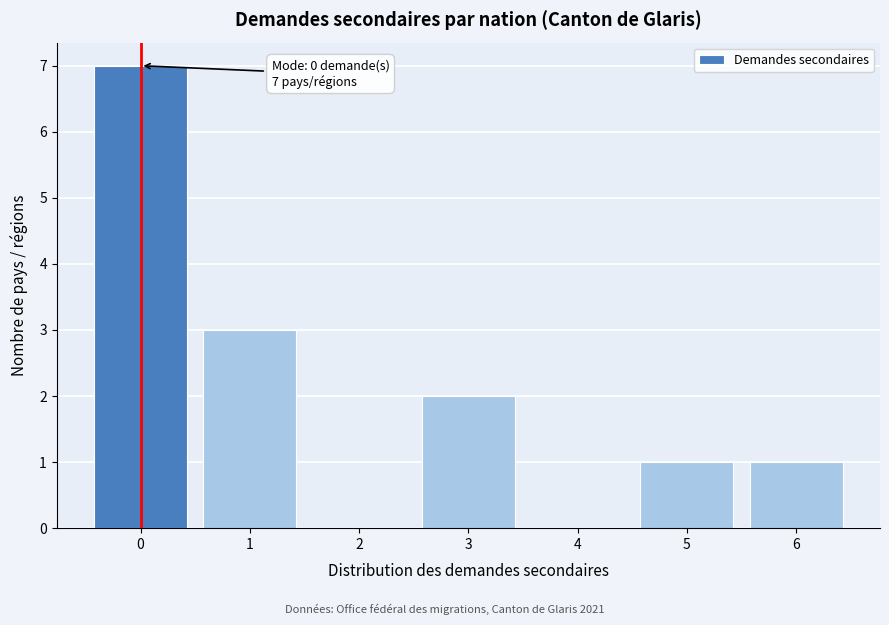

Which range on the x-axis has the tallest bar?

-0.5 to 0.5